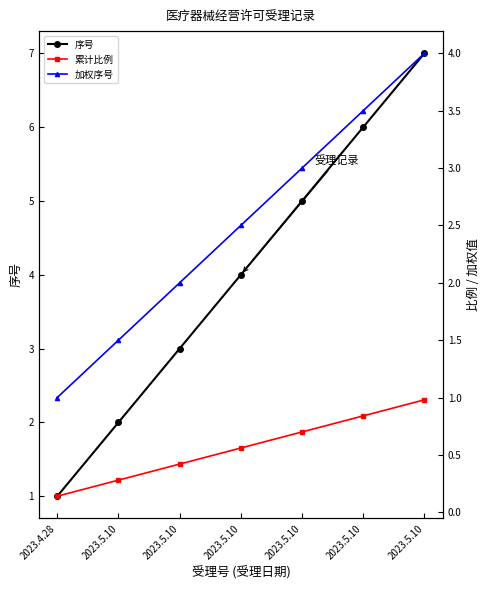

Reading left to right, list all the values displayed in this chart.

序号: 2023.4.28=1.0	2023.5.10=2.0	2023.5.10=3.0	2023.5.10=4.0	2023.5.10=5.0	2023.5.10=6.0	2023.5.10=7.0
累计比例: 2023.4.28=0.1	2023.5.10=0.3	2023.5.10=0.4	2023.5.10=0.6	2023.5.10=0.7	2023.5.10=0.8	2023.5.10=1.0
加权序号: 2023.4.28=1.0	2023.5.10=1.5	2023.5.10=2.0	2023.5.10=2.5	2023.5.10=3.0	2023.5.10=3.5	2023.5.10=4.0